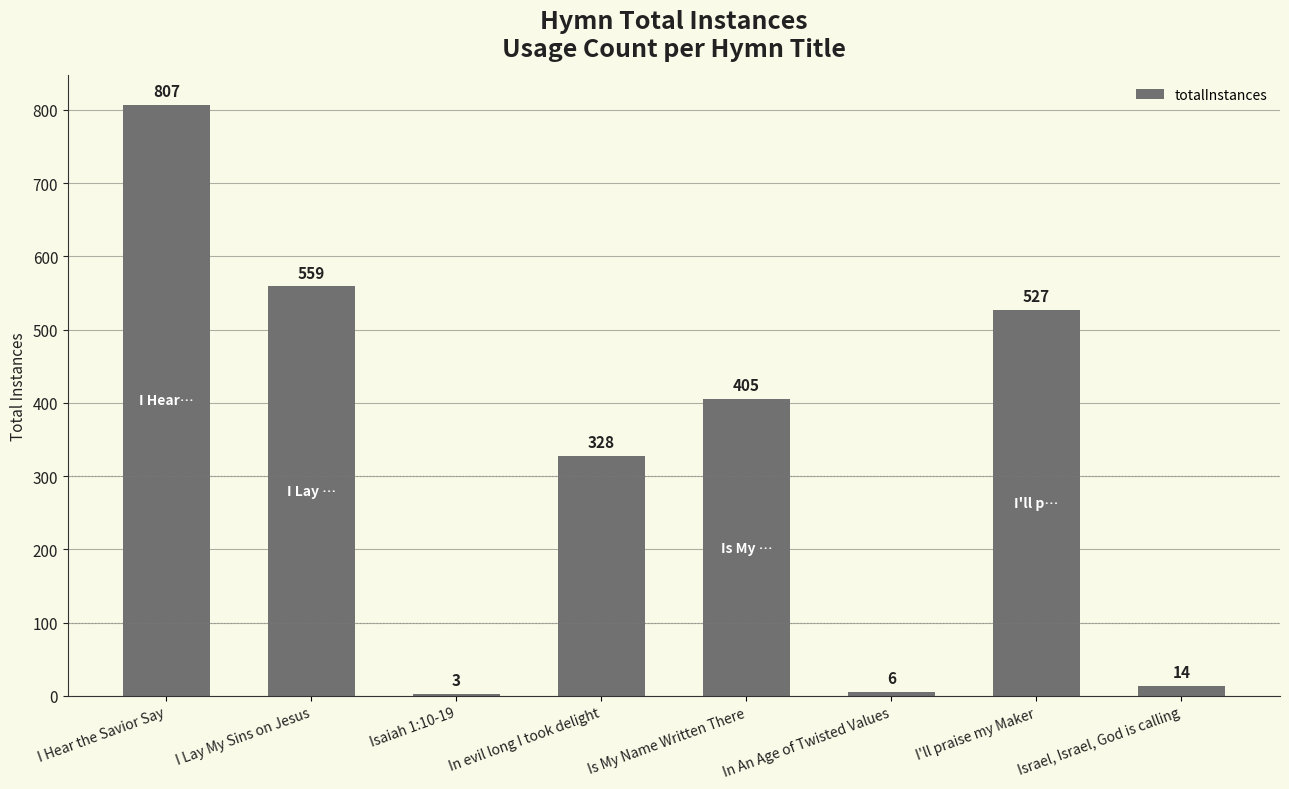

Between I Lay My Sins on Jesus and Israel, Israel, God is calling, which is larger?

I Lay My Sins on Jesus